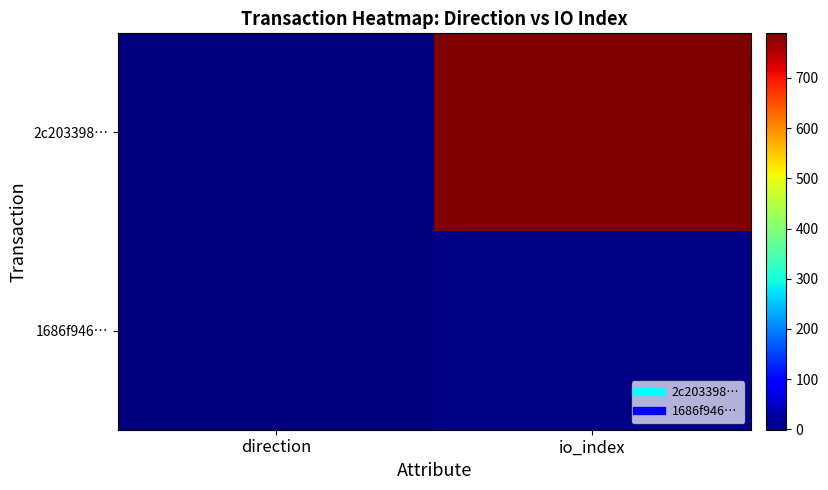

Reading left to right, transcribe all the data shown in this chart.

2c203398…: direction=-1	io_index=789
1686f946…: direction=1	io_index=5